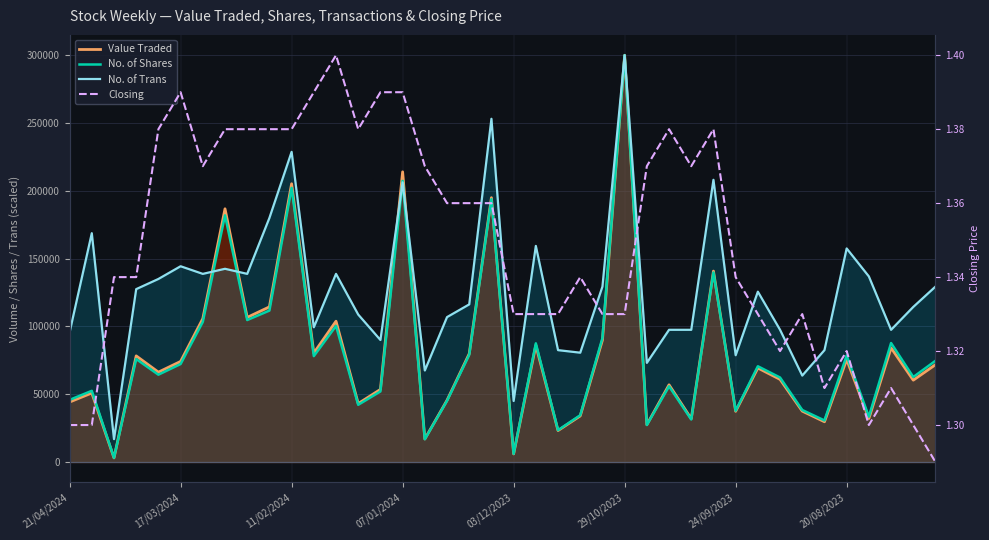

Which series has the largest total across all categories?

No. of Trans